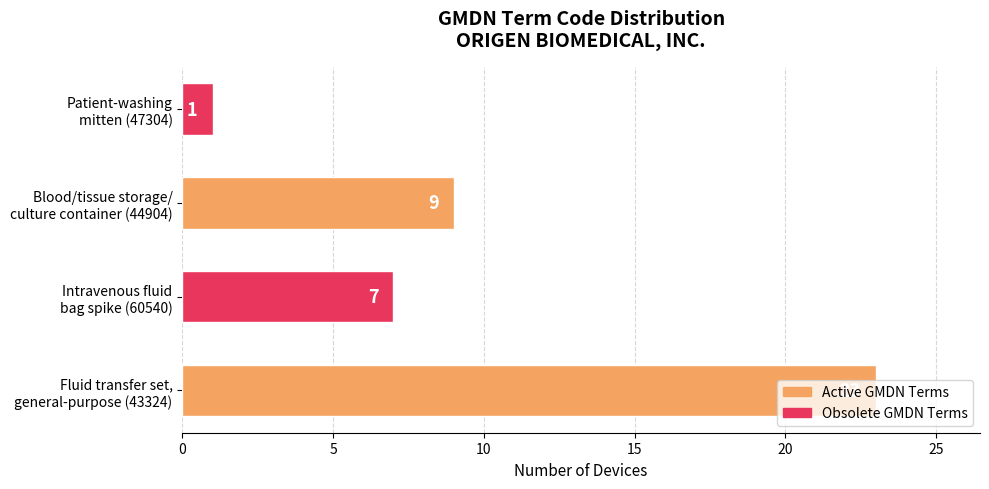

What is the maximum value shown in the chart?

23